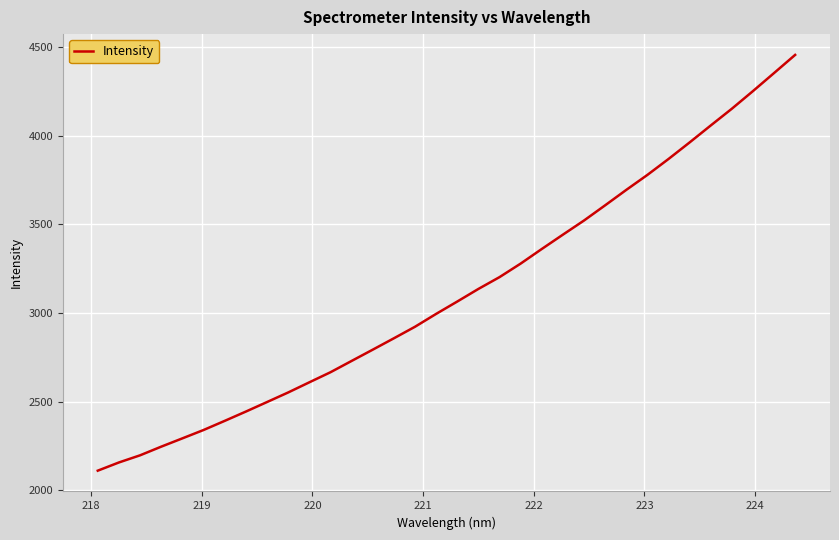

What is the difference between the maximum and minimum values?

2343.8